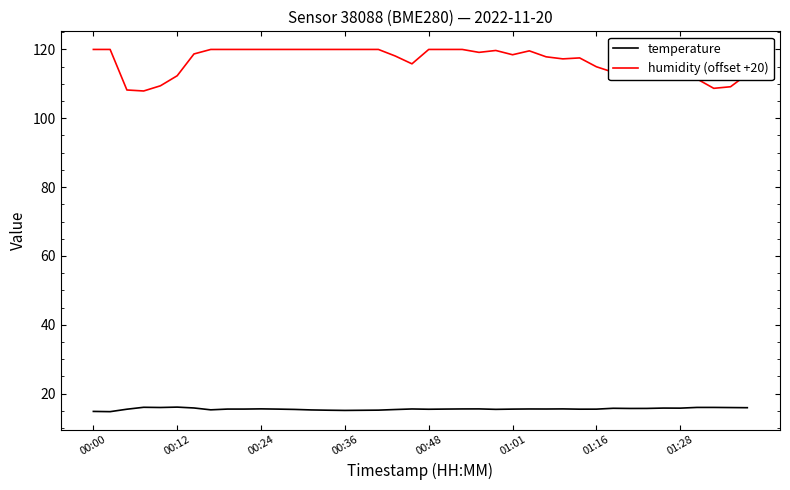

How many lines are shown in the chart?

2